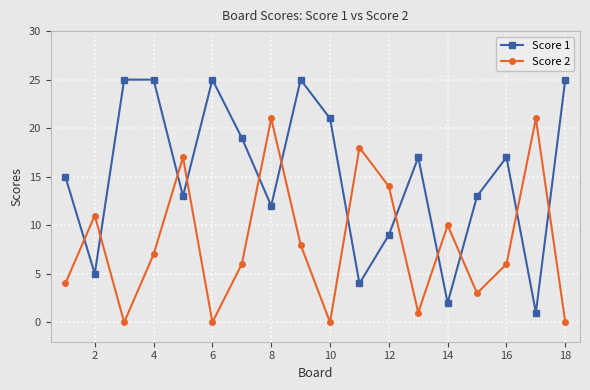

List the series in order of their peak value, lowest first.

Score 2, Score 1